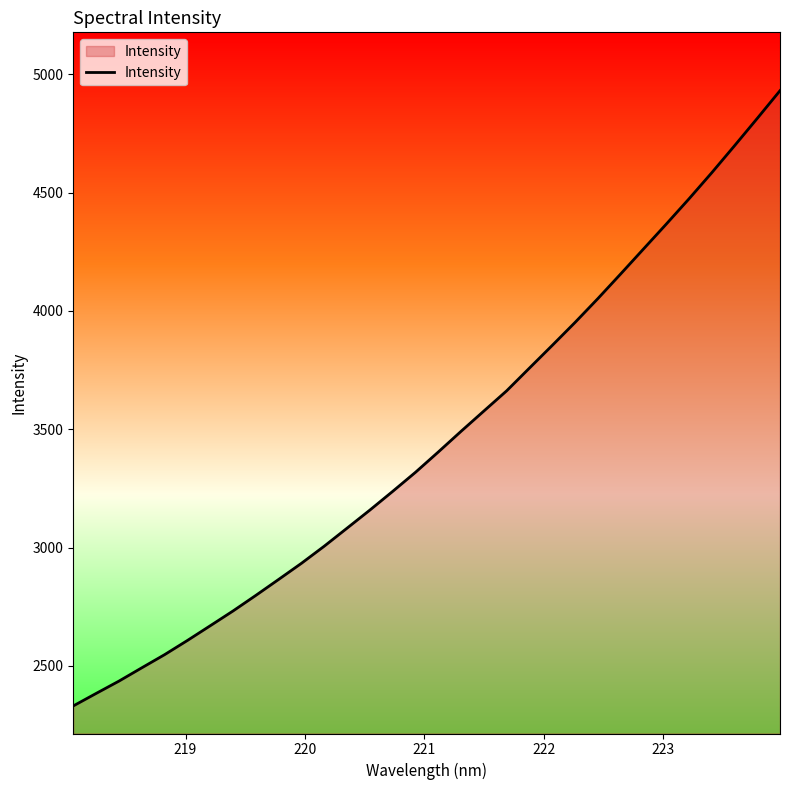

What is the maximum value shown in the chart?

4930.5